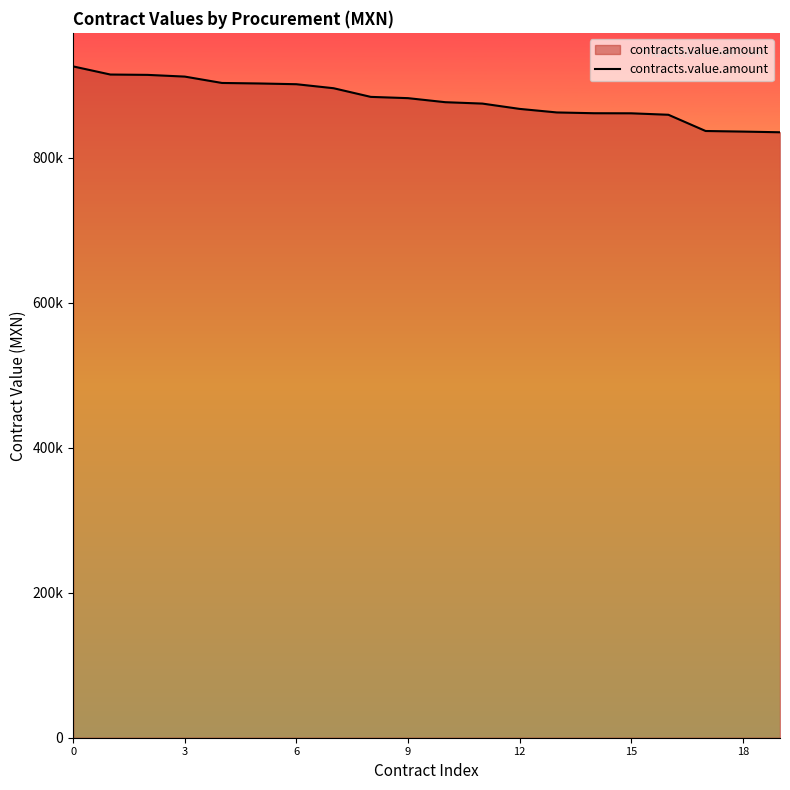

Is this an area chart (filled region under the line)?

Yes